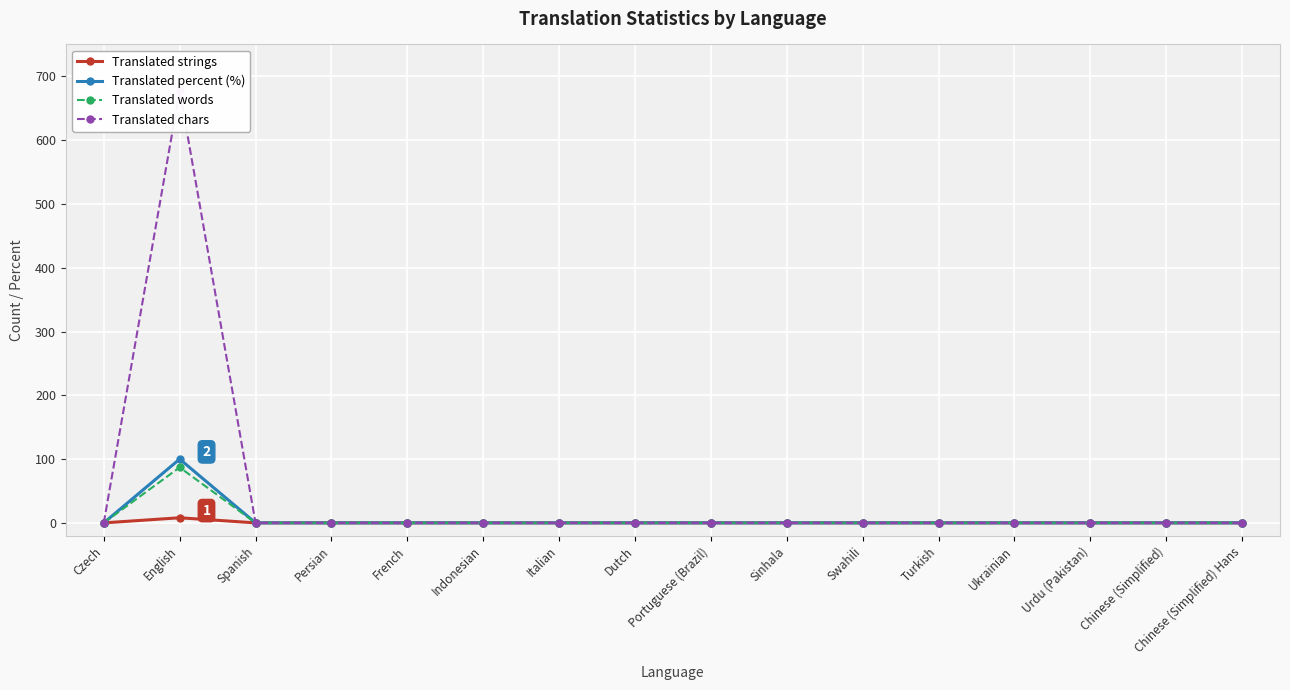

The value of Translated chars at English is 939. True or false?

False